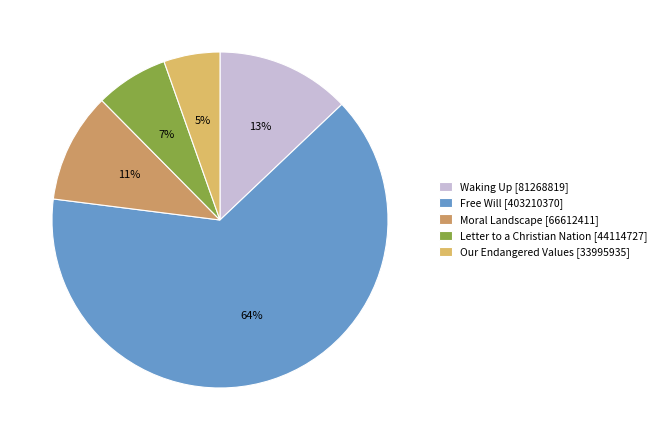

Between Letter to a Christian Nation and Our Endangered Values, which is larger?

Letter to a Christian Nation